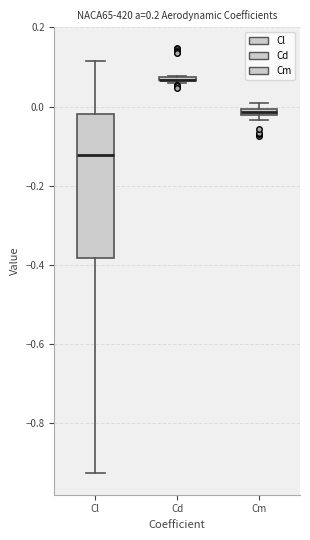

Which box is the tallest, from its lower edge to its upper edge?

Cl